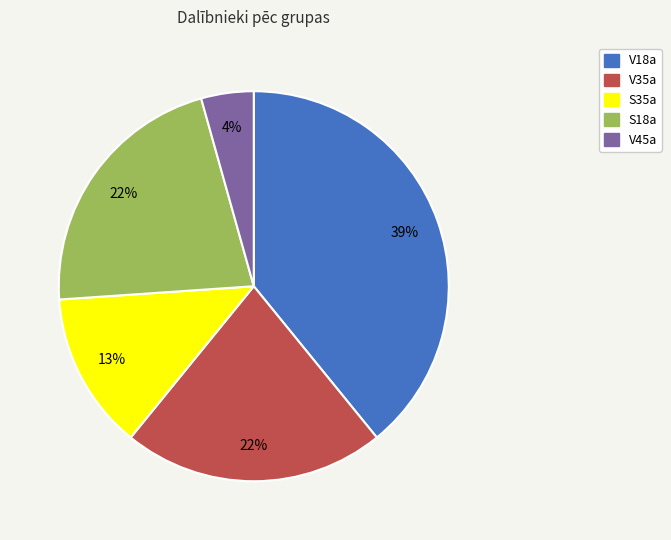

Which category has the smallest portion of the pie?

V45a